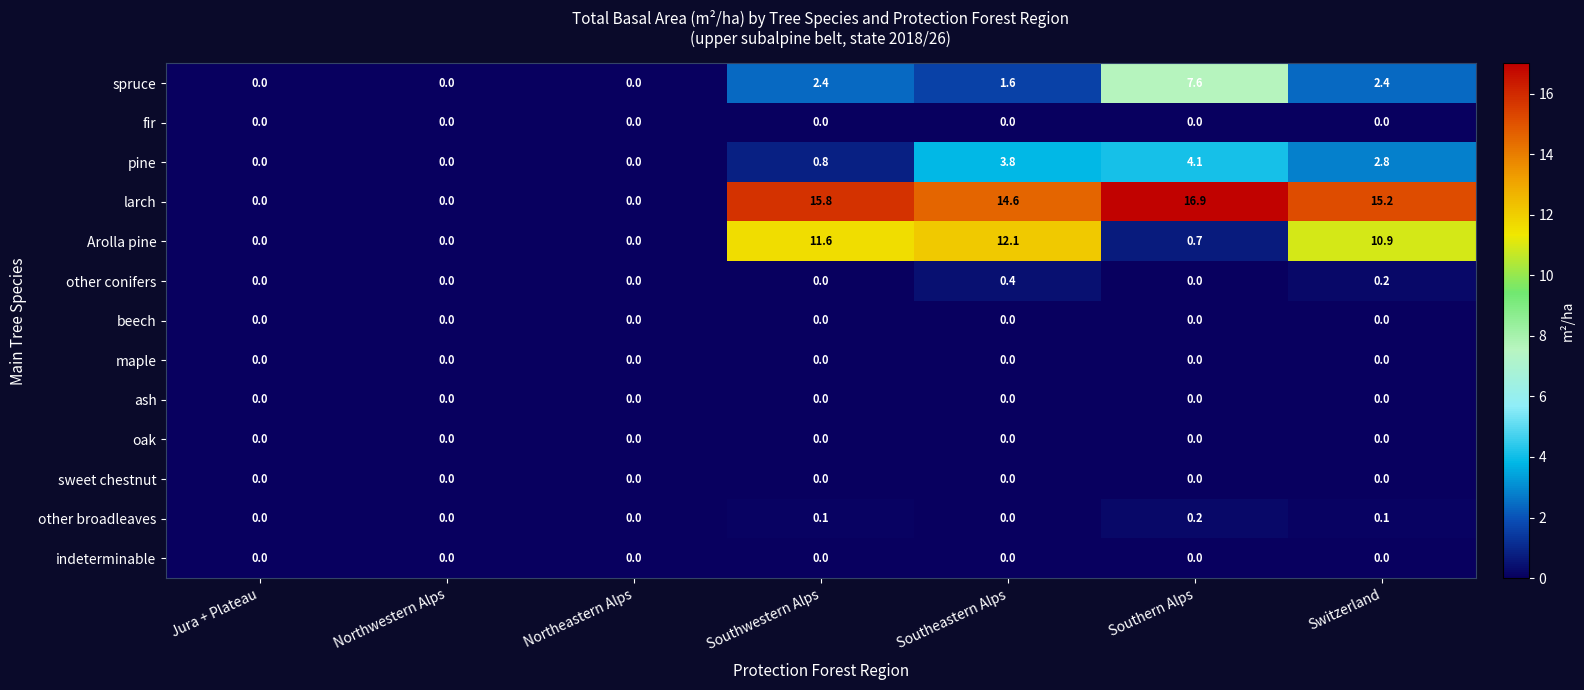

Count the number of data series in this chart.

13